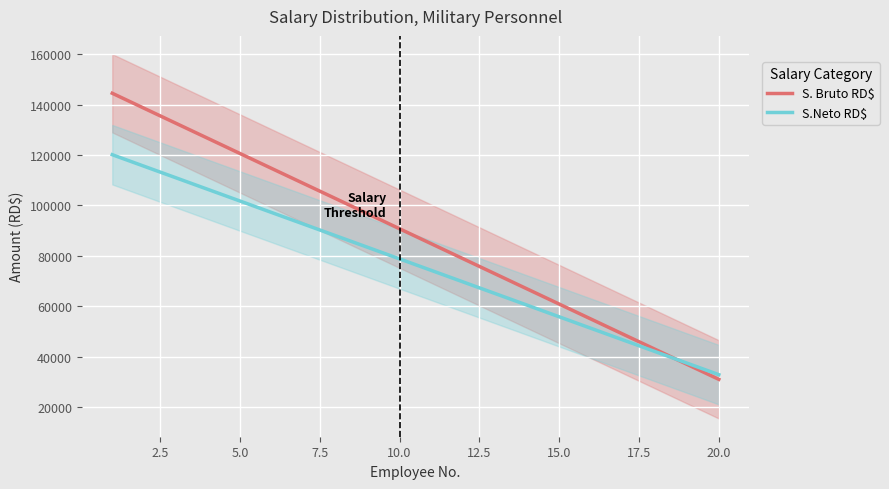

What is the minimum value for S.Neto RD$?

32806.8